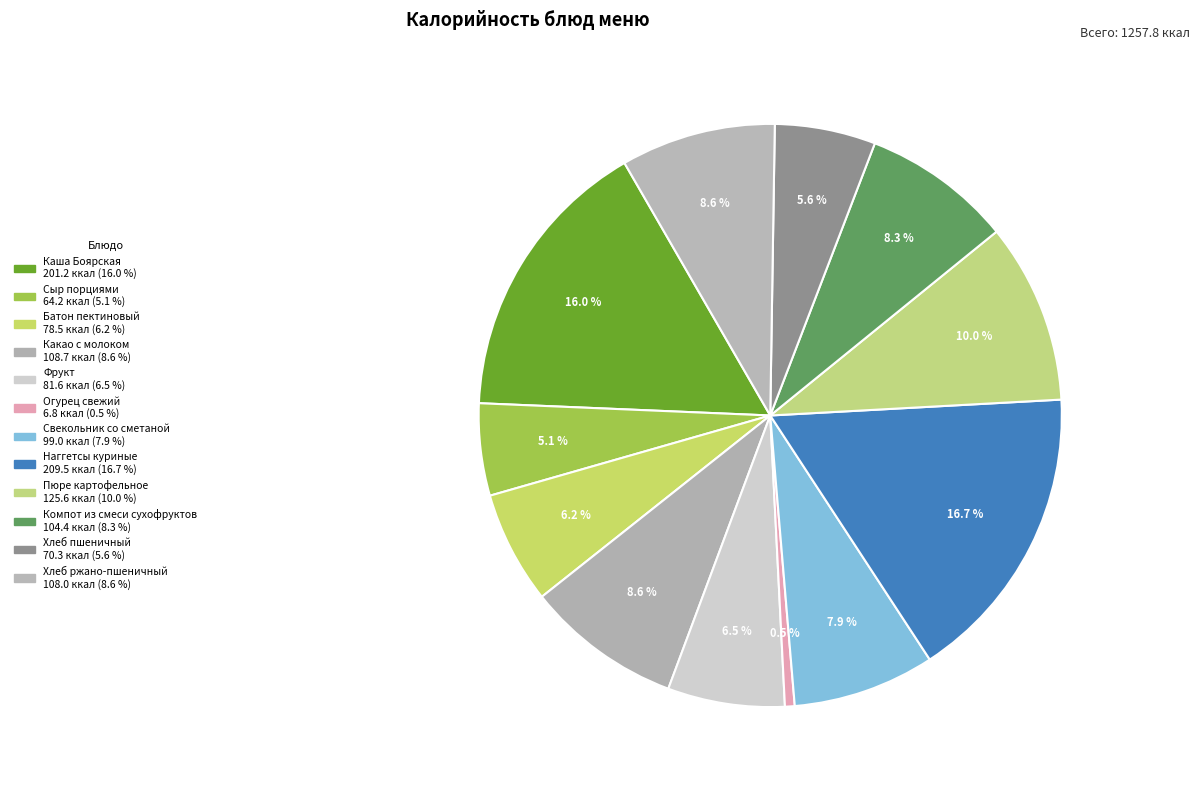

Which category has the smallest portion of the pie?

Огурец свежий